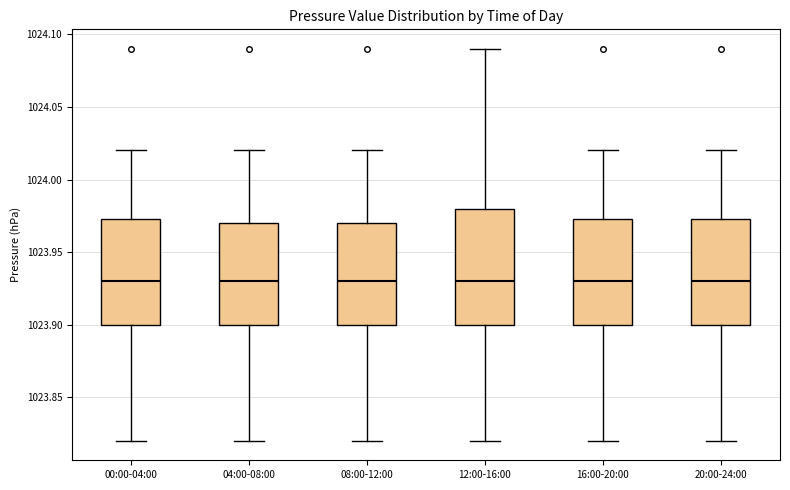

Reading left to right, read every box against the y-axis: the position of its median line, the range the box covers, and the ends of its whiskers. The values are not printed on the chart, so give them approximately, as read against the axis.

00:00-04:00: median 1023.930, box 1023.900 to 1023.975, whiskers 1023.820 to 1024.020
04:00-08:00: median 1023.930, box 1023.900 to 1023.970, whiskers 1023.820 to 1024.020
08:00-12:00: median 1023.930, box 1023.900 to 1023.970, whiskers 1023.820 to 1024.020
12:00-16:00: median 1023.930, box 1023.900 to 1023.980, whiskers 1023.820 to 1024.090
16:00-20:00: median 1023.930, box 1023.900 to 1023.975, whiskers 1023.820 to 1024.020
20:00-24:00: median 1023.930, box 1023.900 to 1023.975, whiskers 1023.820 to 1024.020